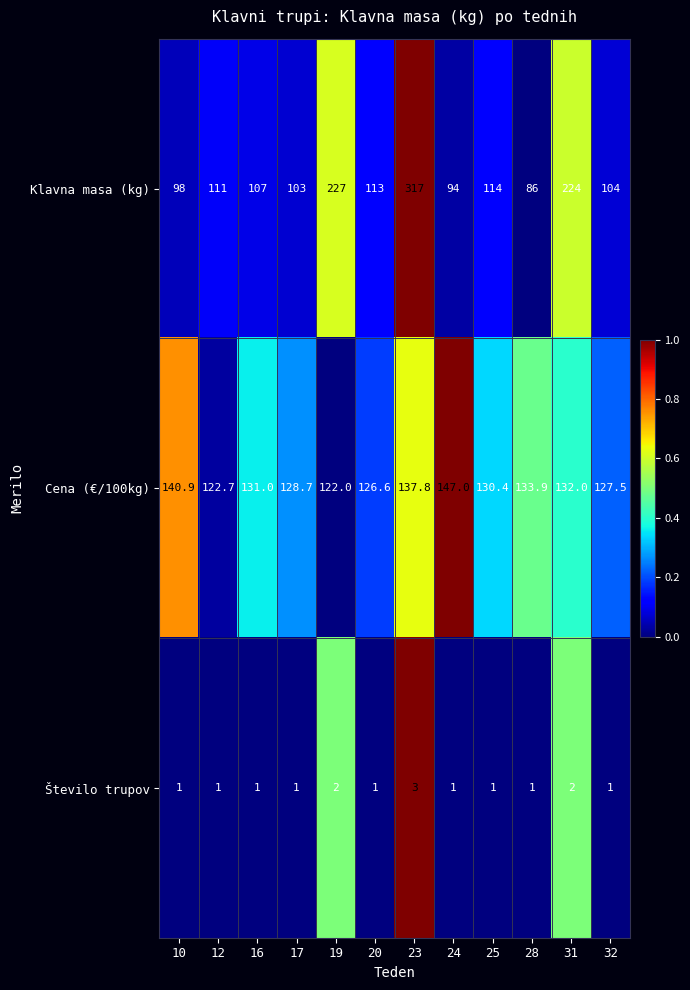

What is the average value of the Število trupov series?

1.3